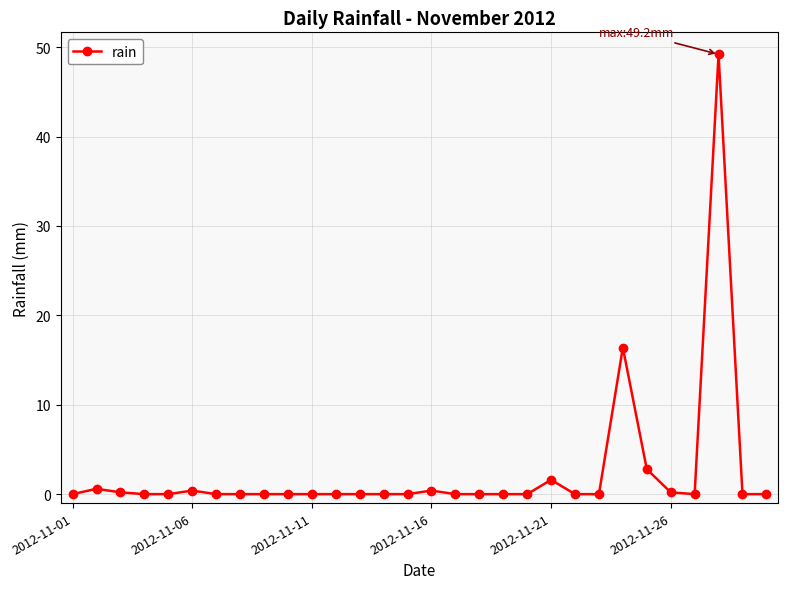

True or false: the data has more than 1 interior local peaks.

True